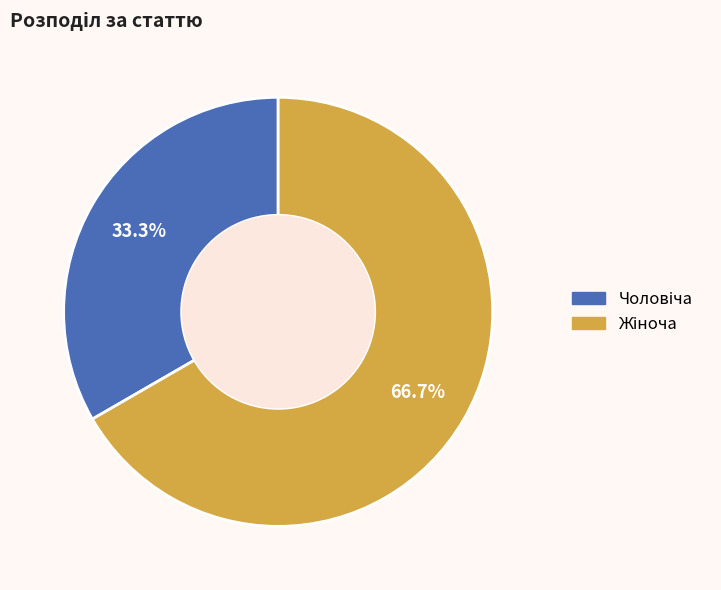

How many slices are in this pie chart?

2